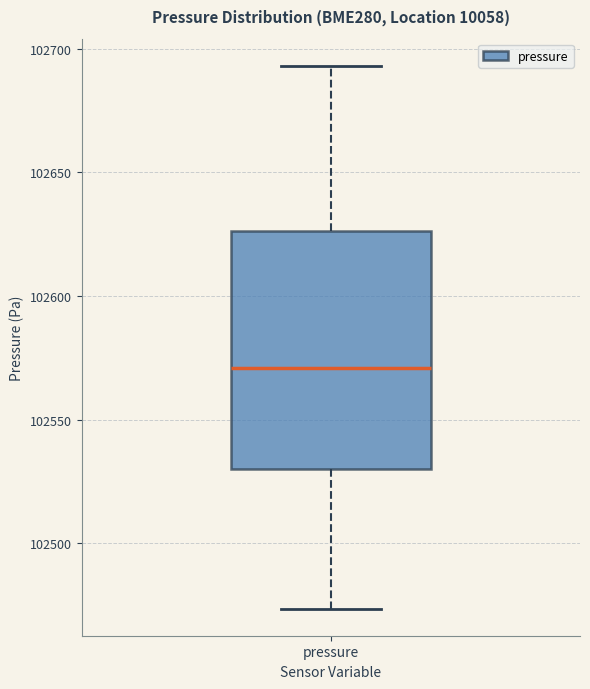

Transcribe this box plot: give where the median line is, the range the box spans, and where the two whiskers end, as read against the y-axis. The values are not printed on the chart, so give them approximately, as read against the axis.

median 102570, box 102530 to 102625, whiskers 102475 to 102695